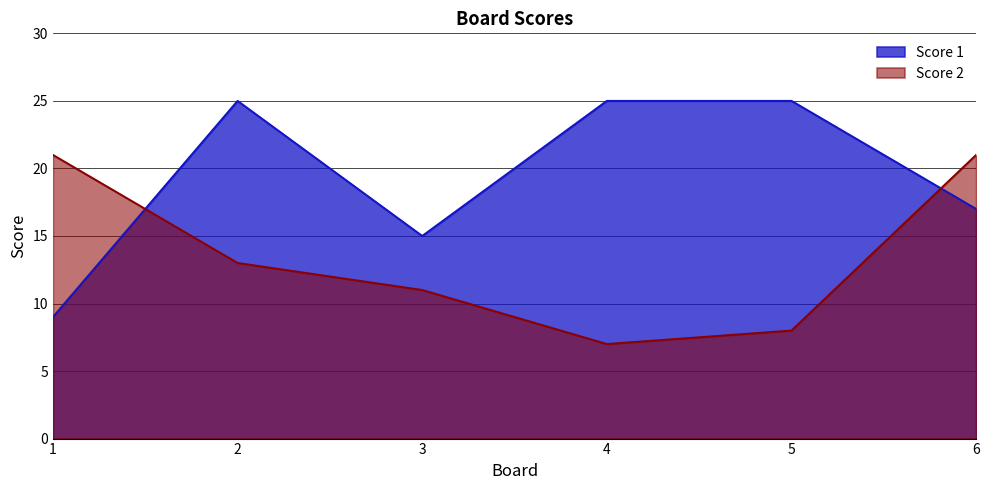

Where does the Score 2 series first go above 13?

1